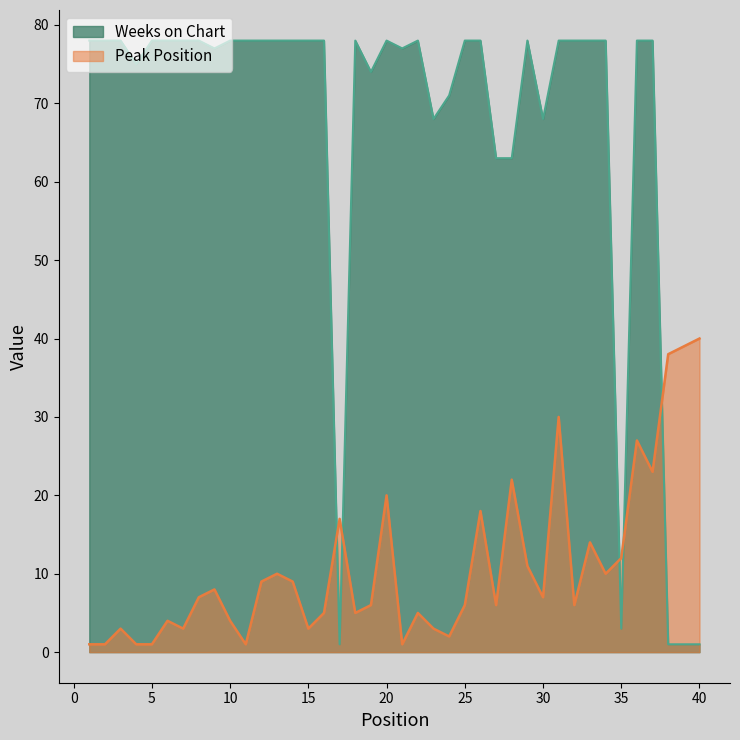

Which category has the highest value in the Peak Position series?

40